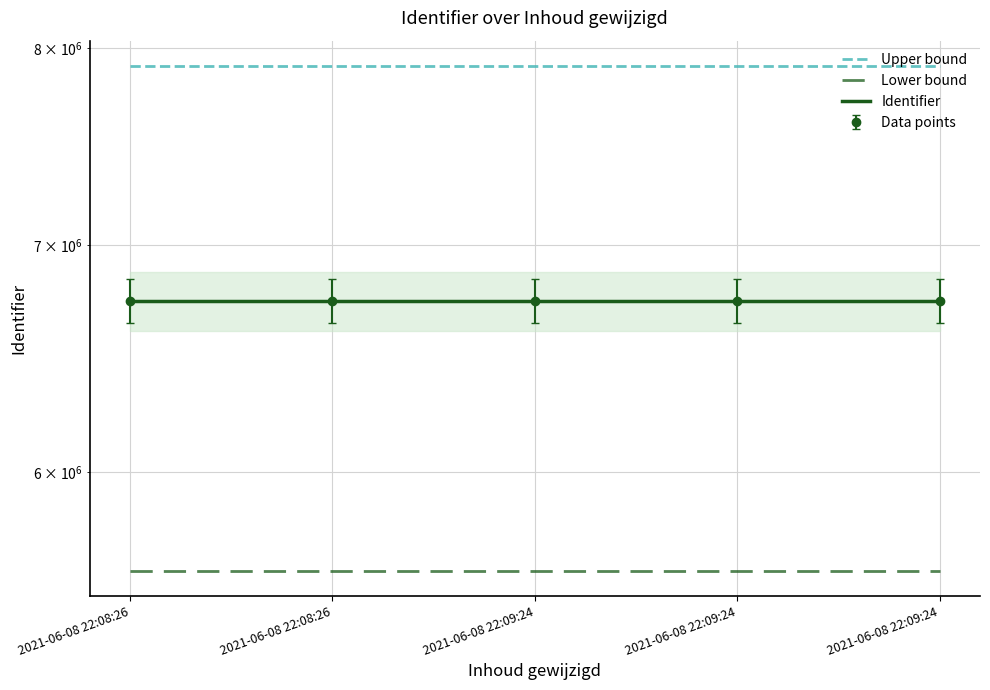

Rank the categories by value from highest to lowest.

2021-06-08 22:09:24, 2021-06-08 22:09:24, 2021-06-08 22:09:24, 2021-06-08 22:08:26, 2021-06-08 22:08:26